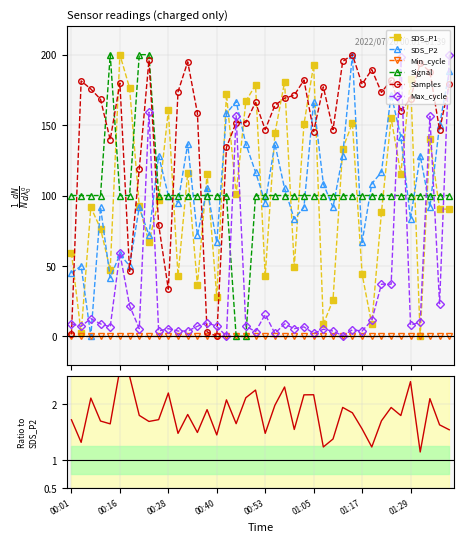

True or false: Samples has more than 1 interior local peaks.

True